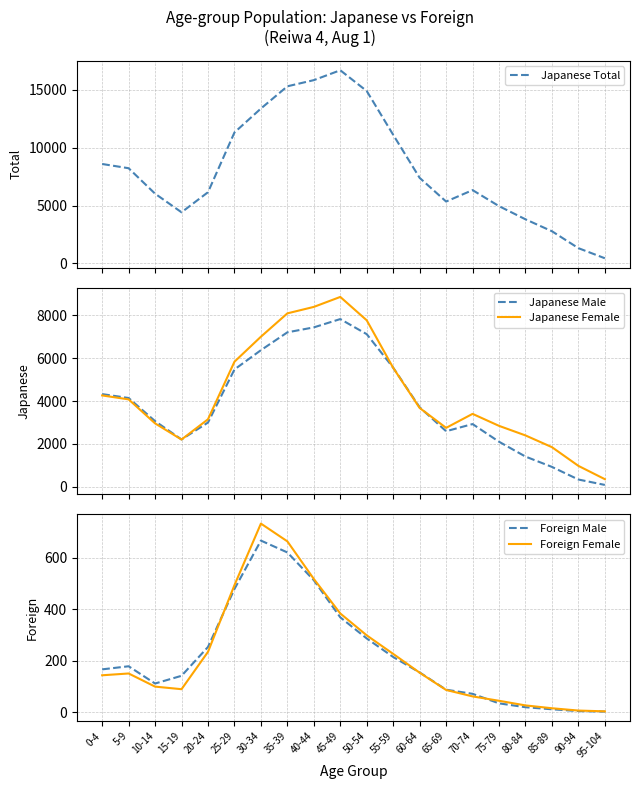

At how many categories does at least one series exceed 3557?

17